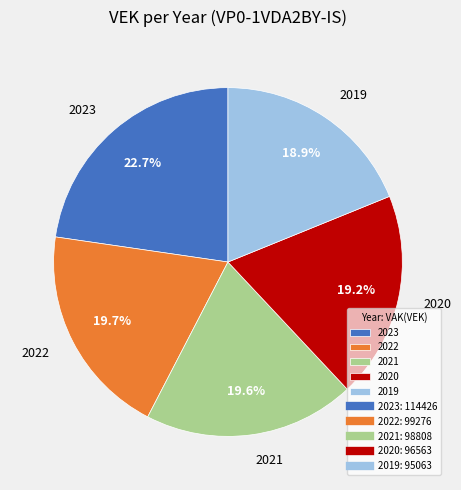

To the nearest percent, what is the difference between the largest and smallest slice percentages?

4%